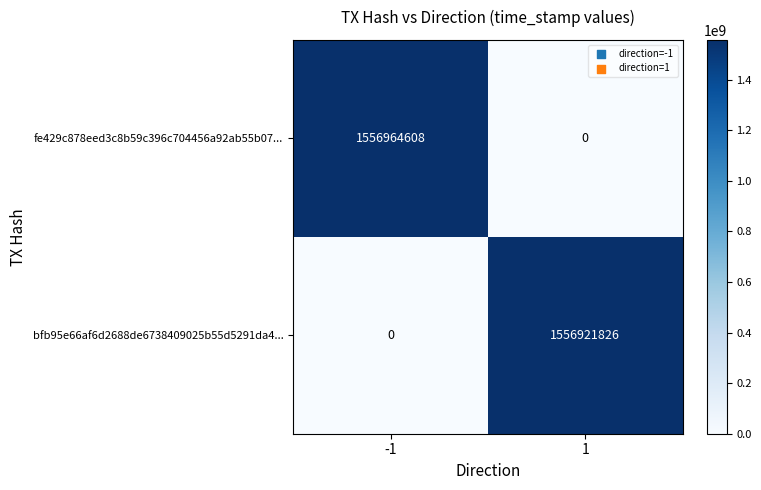

How many distinct data groups are displayed?

2